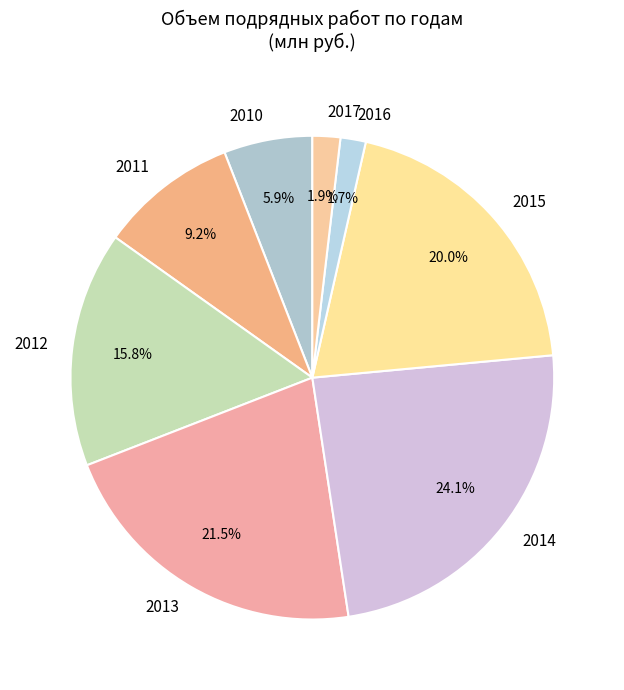

Which has a higher value, 2010 or 2014?

2014